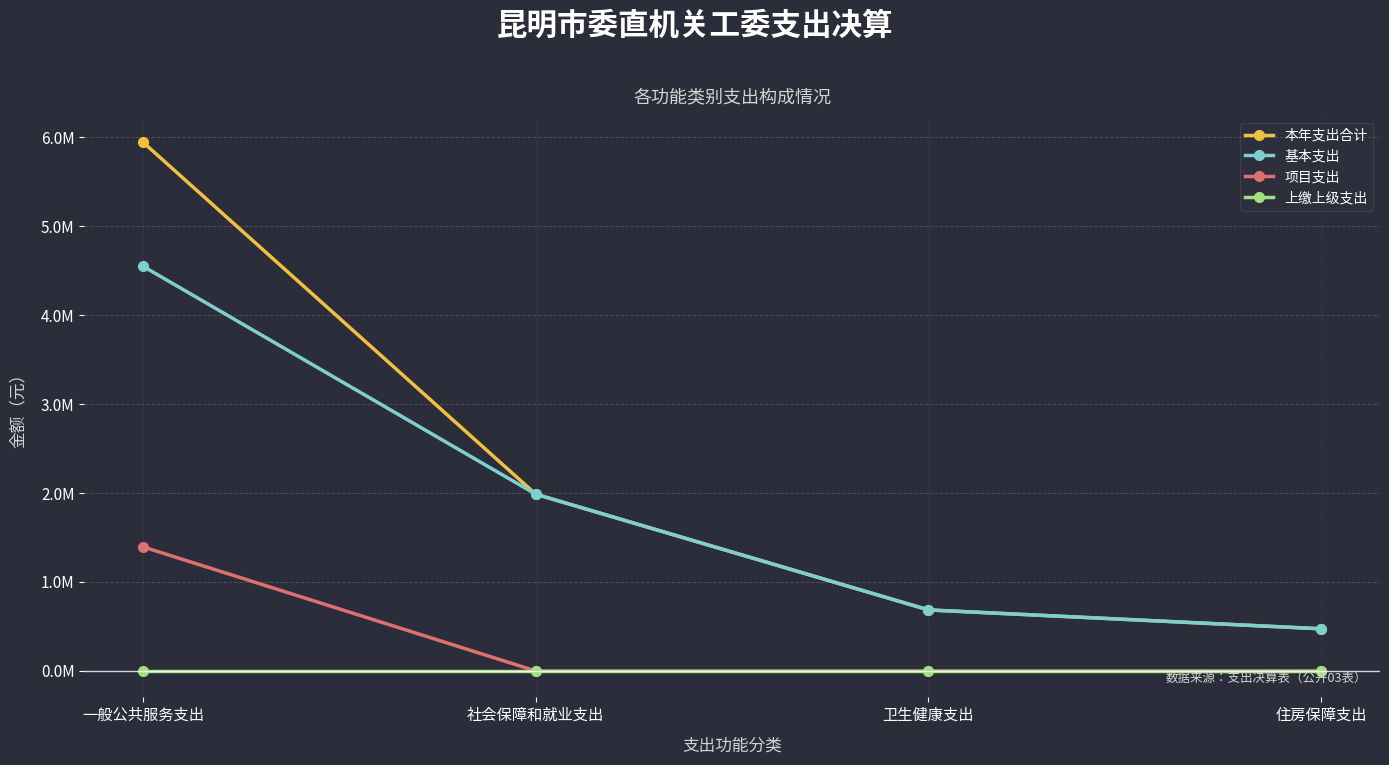

Reading left to right, what are all the values shown in this chart?

本年支出合计: 5941487.2	1986556.1	686104.1	473778.0
基本支出: 4547452.4	1986556.1	686104.1	473778.0
项目支出: 1394034.8	0.0	0.0	0.0
上缴上级支出: 0.0	0.0	0.0	0.0